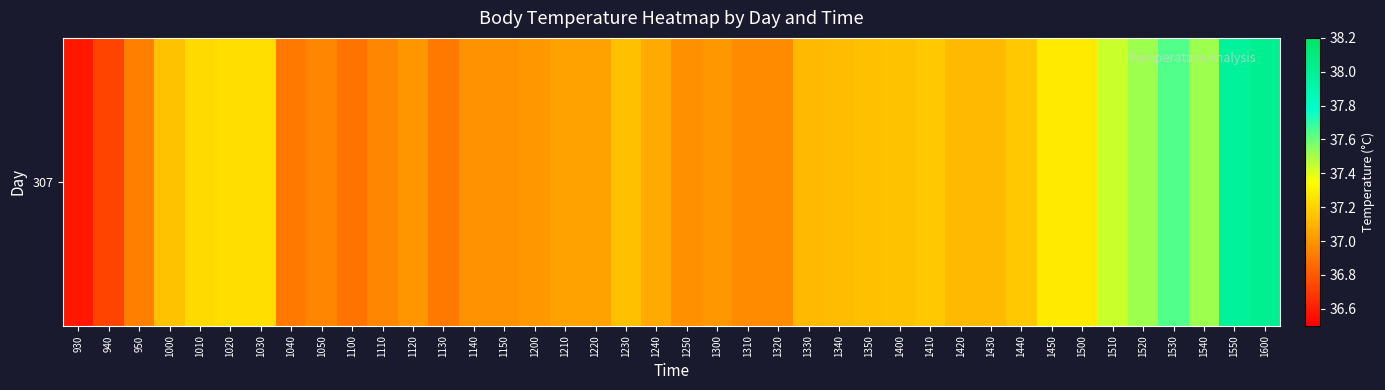

What is the maximum value shown in the chart?

38.0